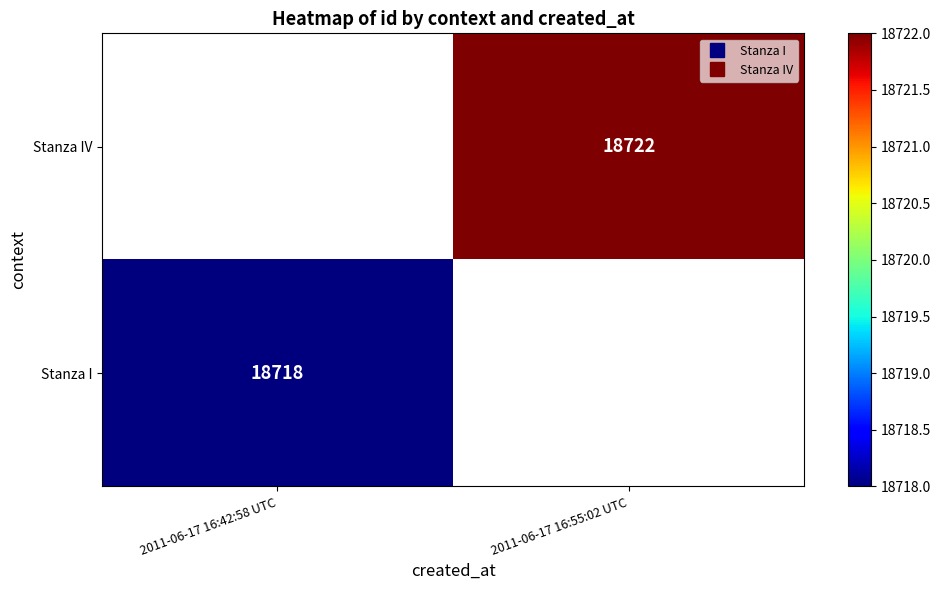

At which label is Stanza I closest to 18718?

2011-06-17 16:42:58 UTC